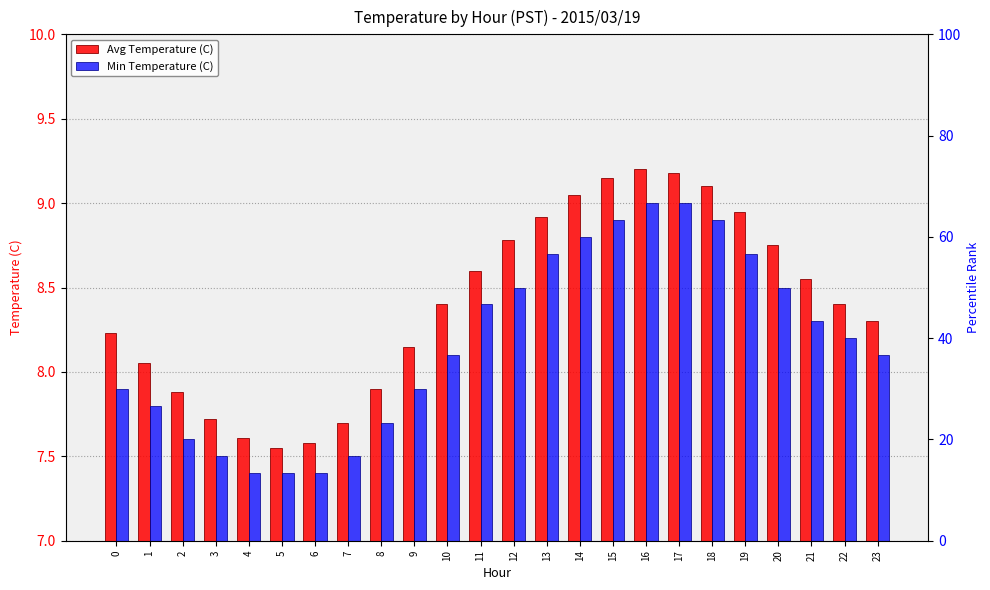

What is the difference between the maximum and second lowest values in the Min Temperature (C) series?

1.6